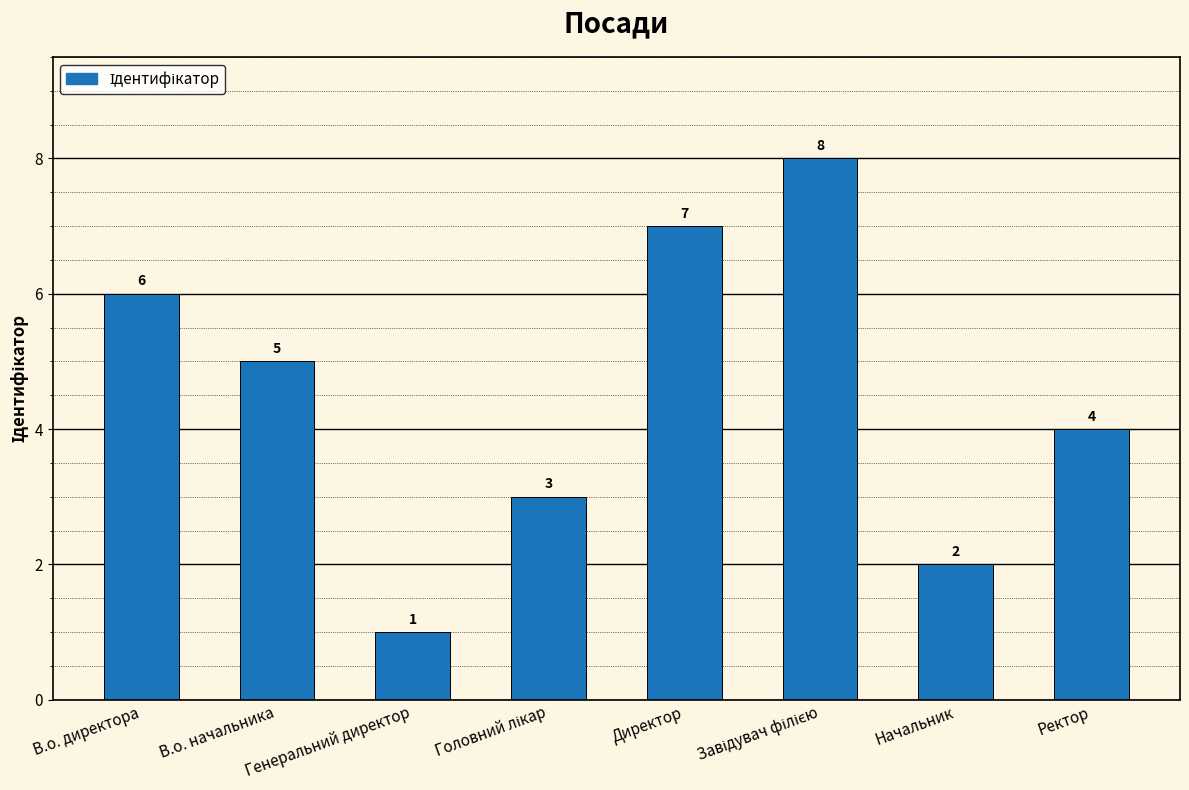

Reading left to right, list all the values displayed in this chart.

6	5	1	3	7	8	2	4